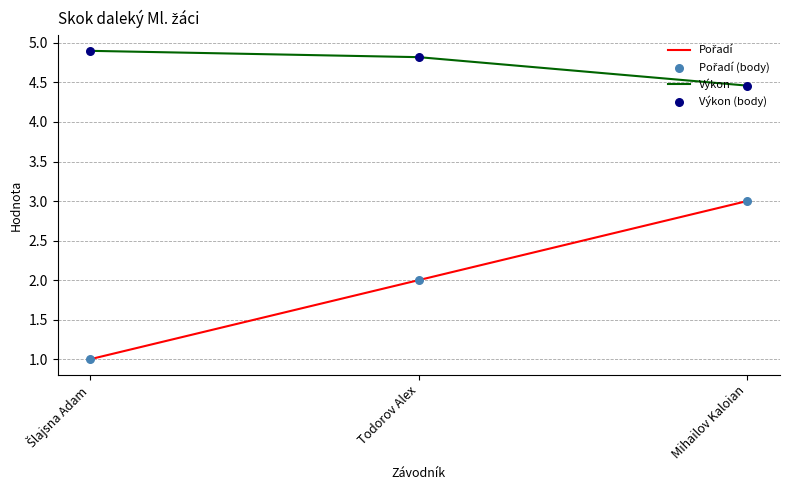

What is the sum of all Výkon values?

14.2